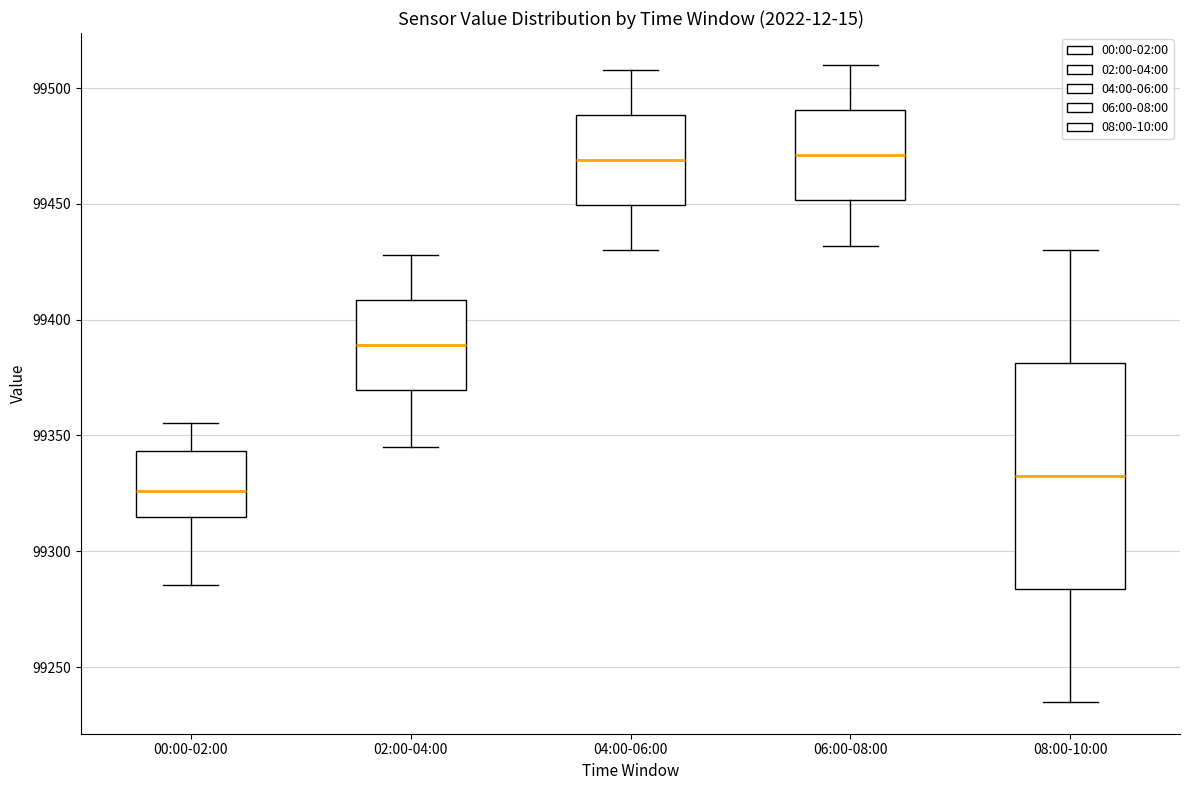

Reading left to right, transcribe this box plot: for each box, give where its median line is, the range the box spans, and where its two whiskers end, as read against the y-axis. The values are not printed on the chart, so give them approximately, as read against the axis.

00:00-02:00: median 99325, box 99315 to 99345, whiskers 99285 to 99355
02:00-04:00: median 99390, box 99370 to 99410, whiskers 99345 to 99430
04:00-06:00: median 99470, box 99450 to 99490, whiskers 99430 to 99510
06:00-08:00: median 99470, box 99450 to 99490, whiskers 99430 to 99510
08:00-10:00: median 99335, box 99285 to 99380, whiskers 99235 to 99430